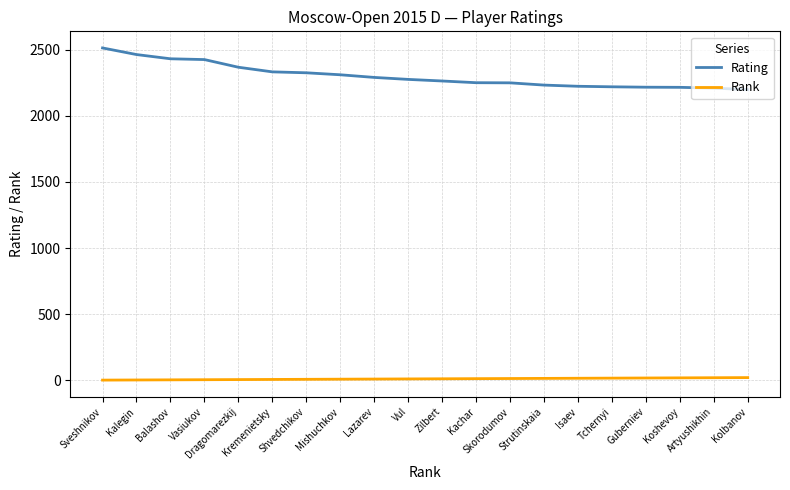

What is the difference between the maximum and minimum values in the Rating series?

315